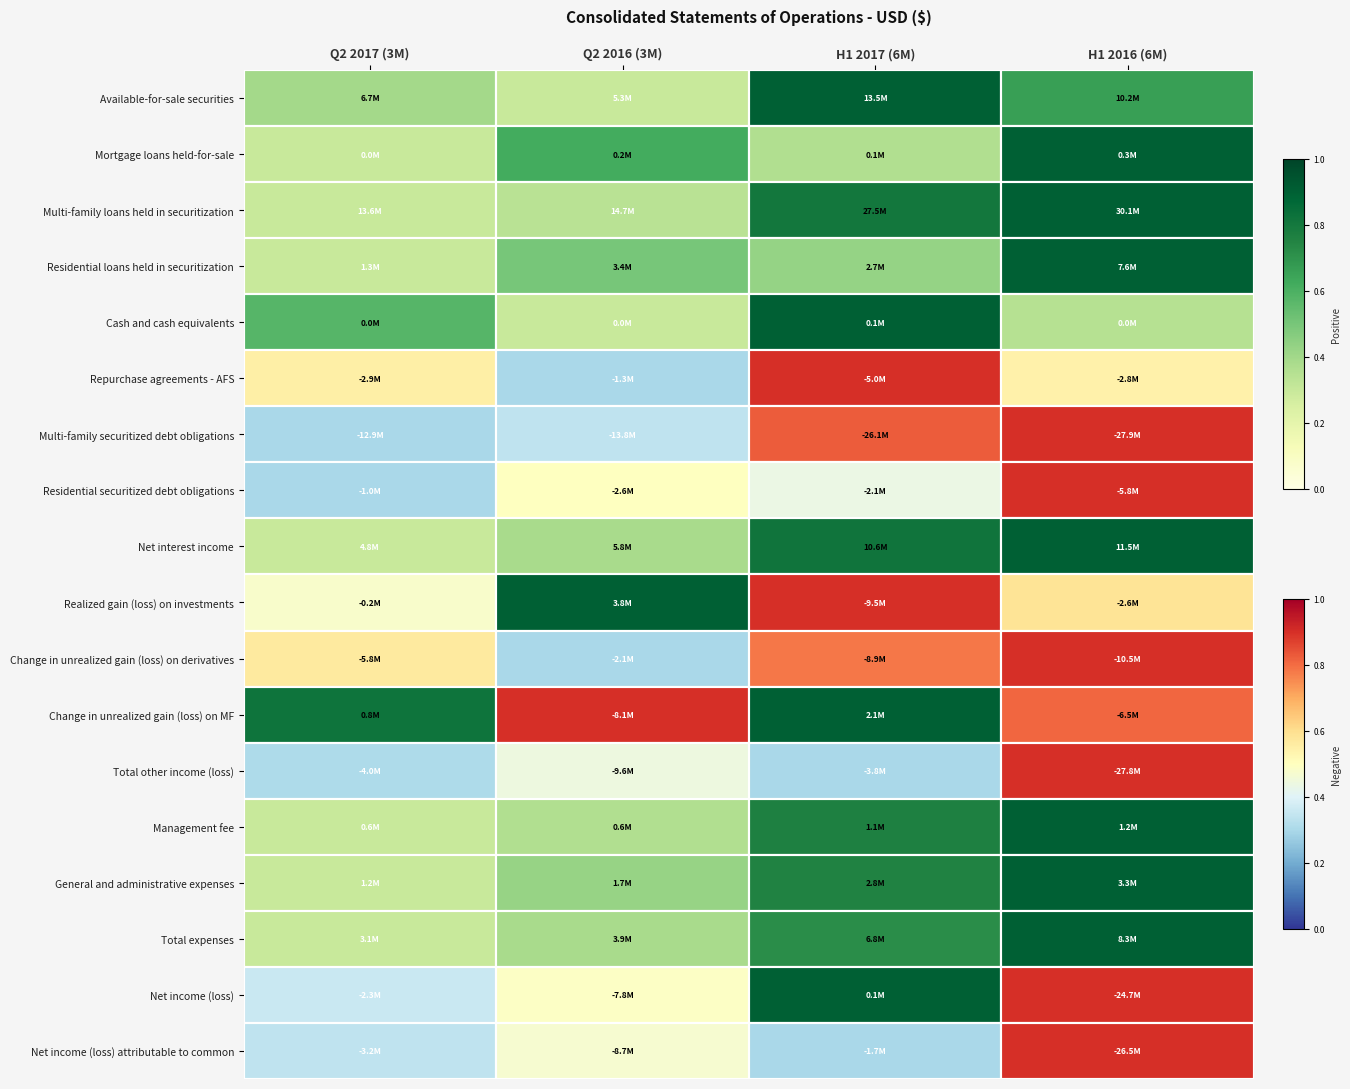

How many values in Net income (loss) are below zero?

3